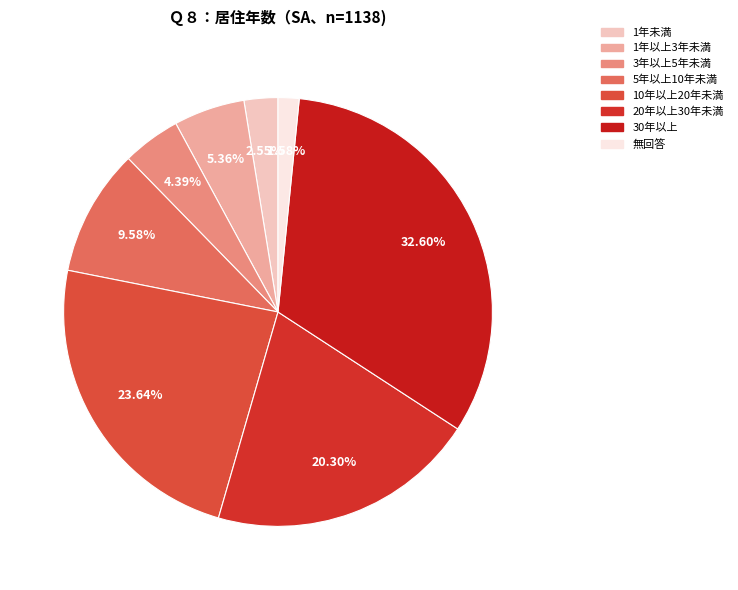

Which slice is the largest?

30年以上